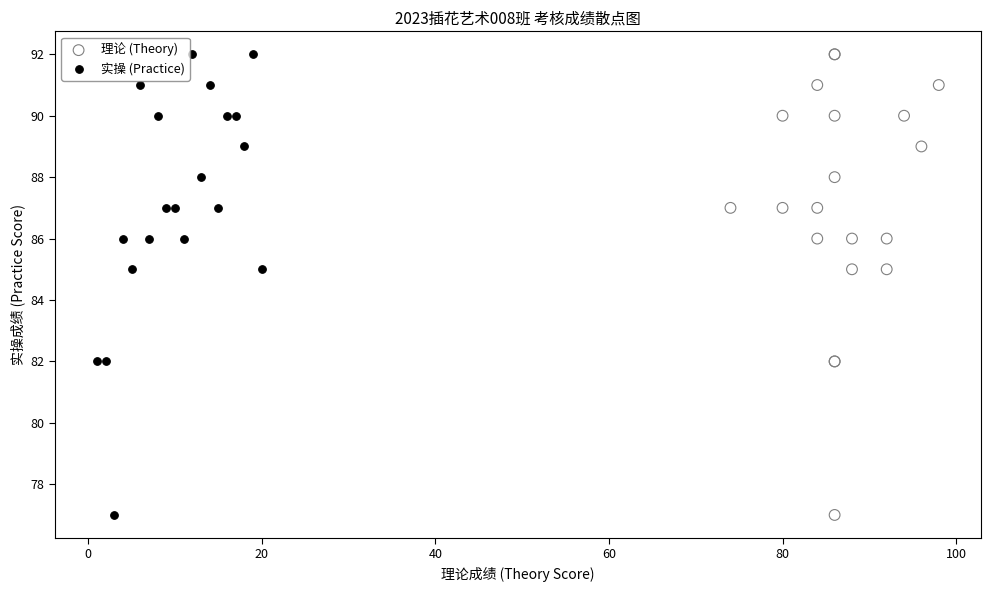

What are all the series names shown in the legend?

理论 (Theory), 实操 (Practice)